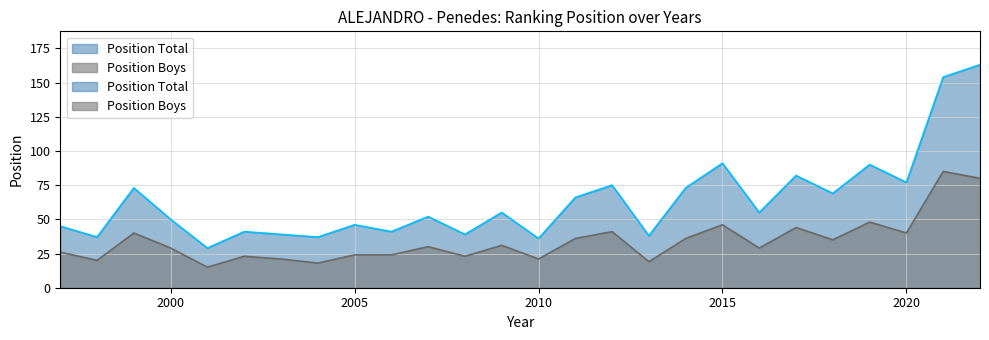

Does the chart display data point markers on the line(s)?

No